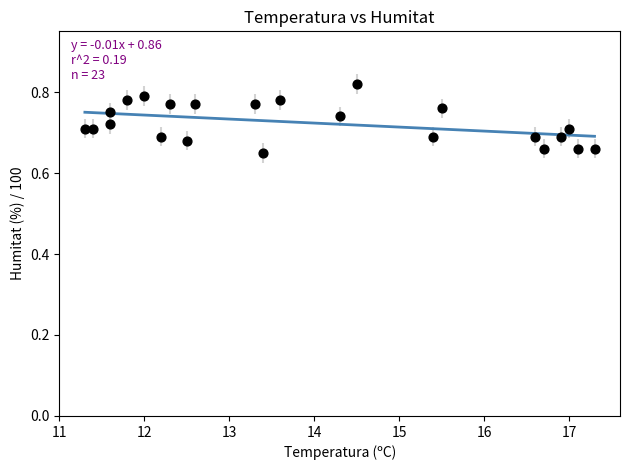

What is the range of X values (max minus min)?

6.0